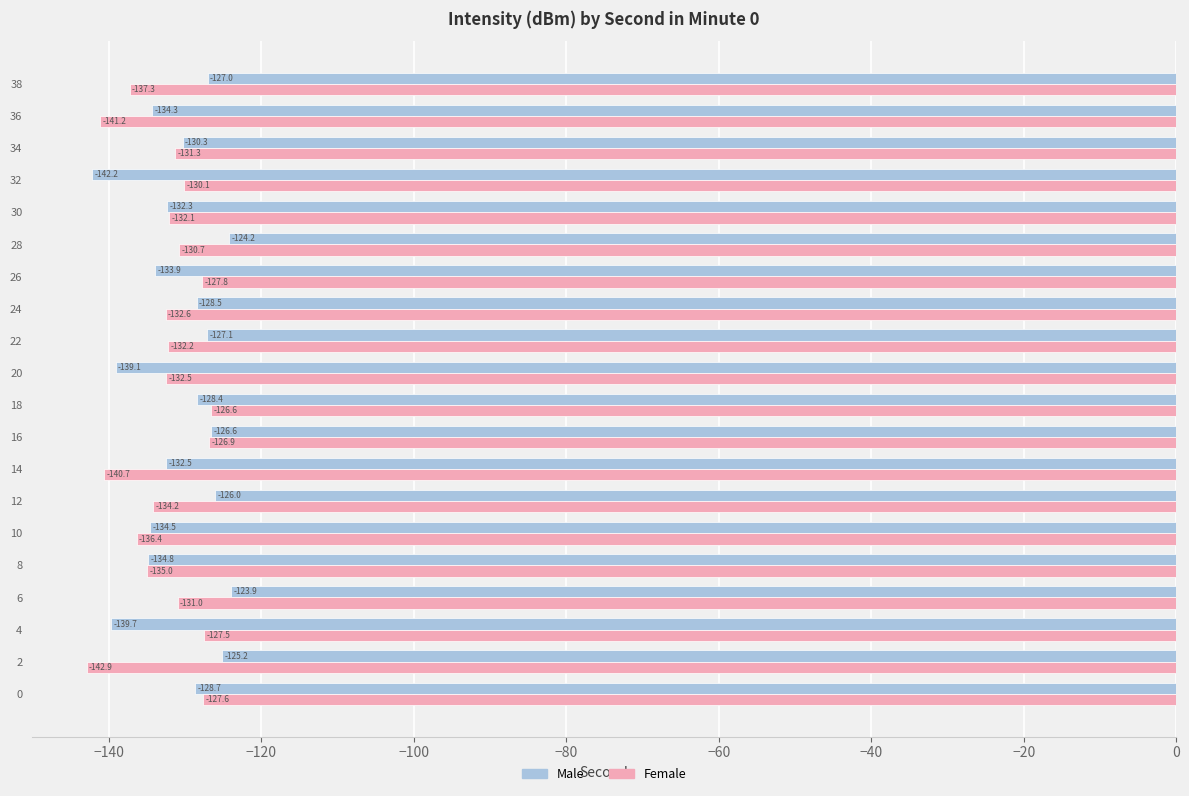

Count the number of categories in the chart.

20